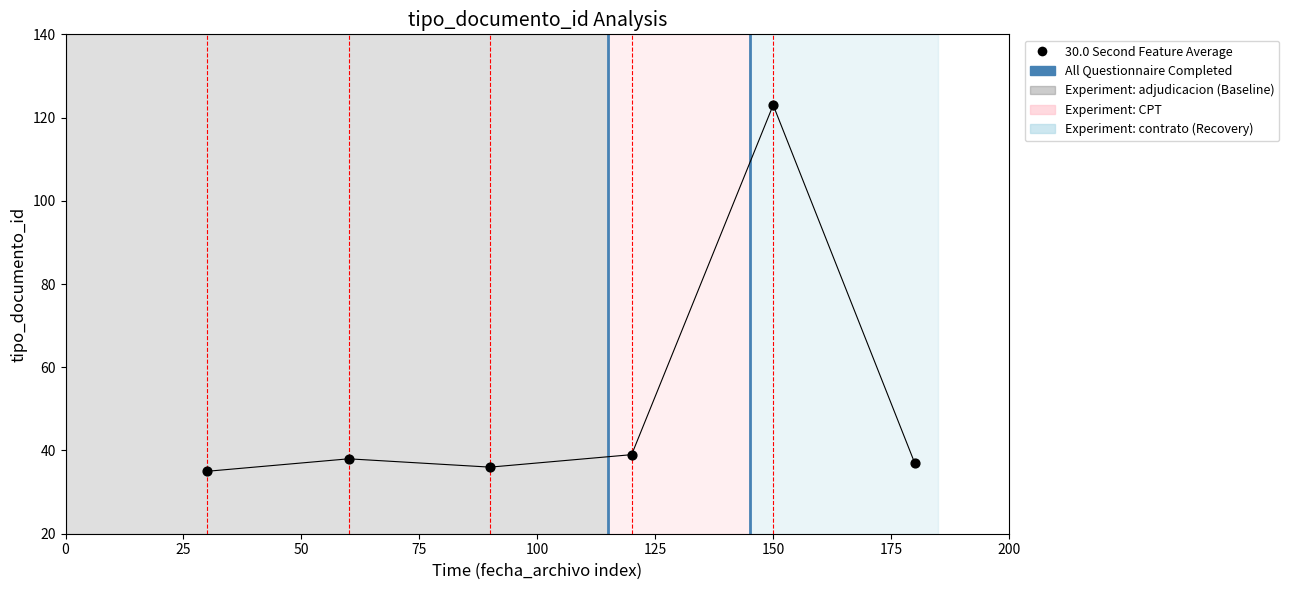

What is the average Y value?

51